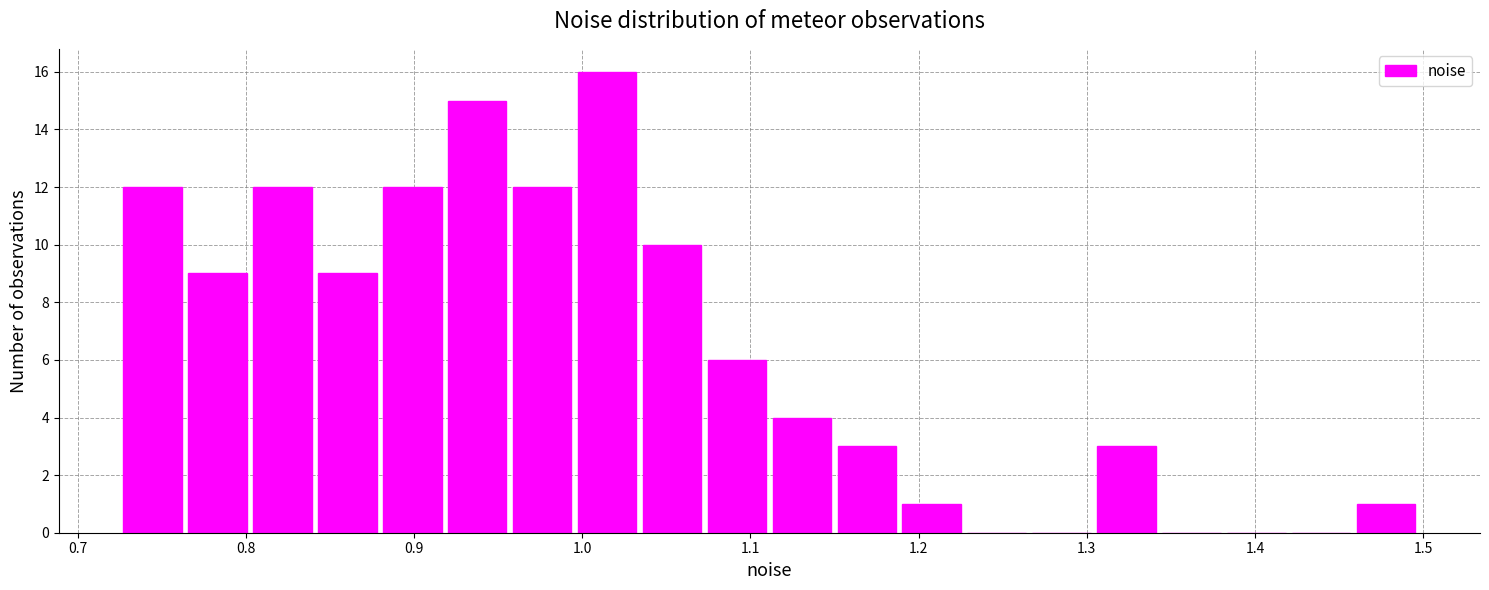

Read against the x-axis, roughly where is the centre of the tallest bar?

1.01